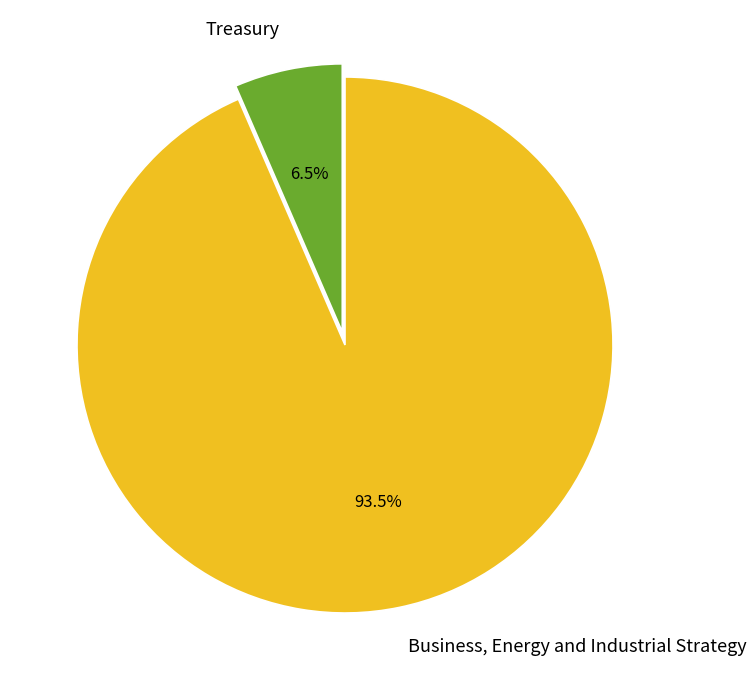

How much of the chart is everything except Business, Energy and Industrial Strategy?

6.5%